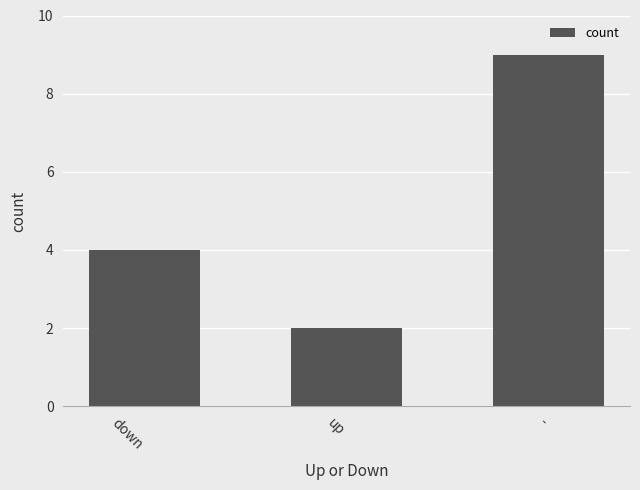

What is the difference between the maximum and second lowest values?

5